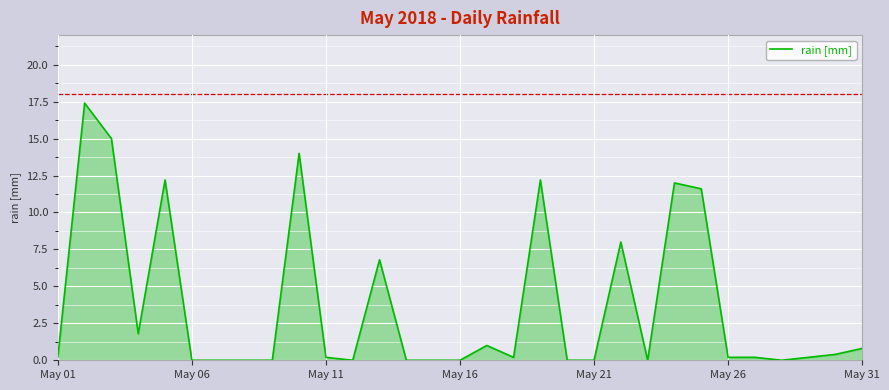

What is the difference between the maximum and minimum values?

17.4